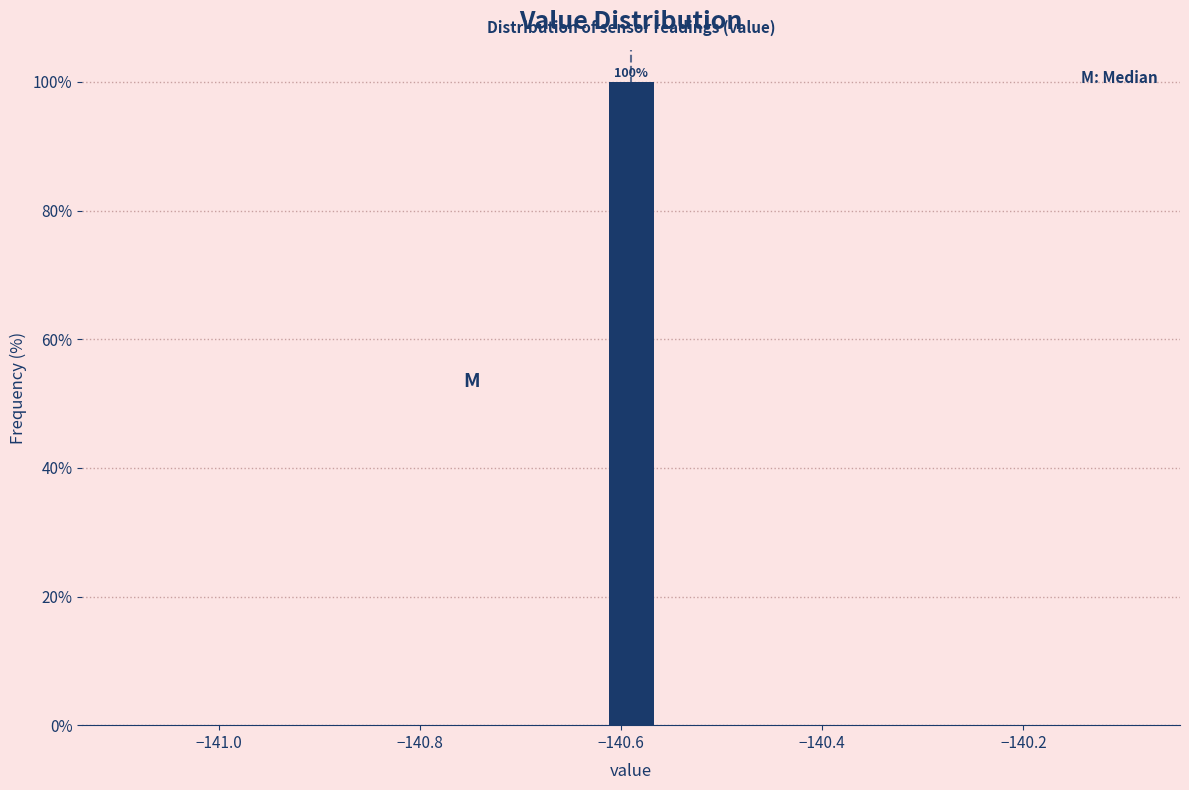

Around what value on the x-axis is the tallest bar? Give the approximate position of its centre, as read against the axis.

-140.58